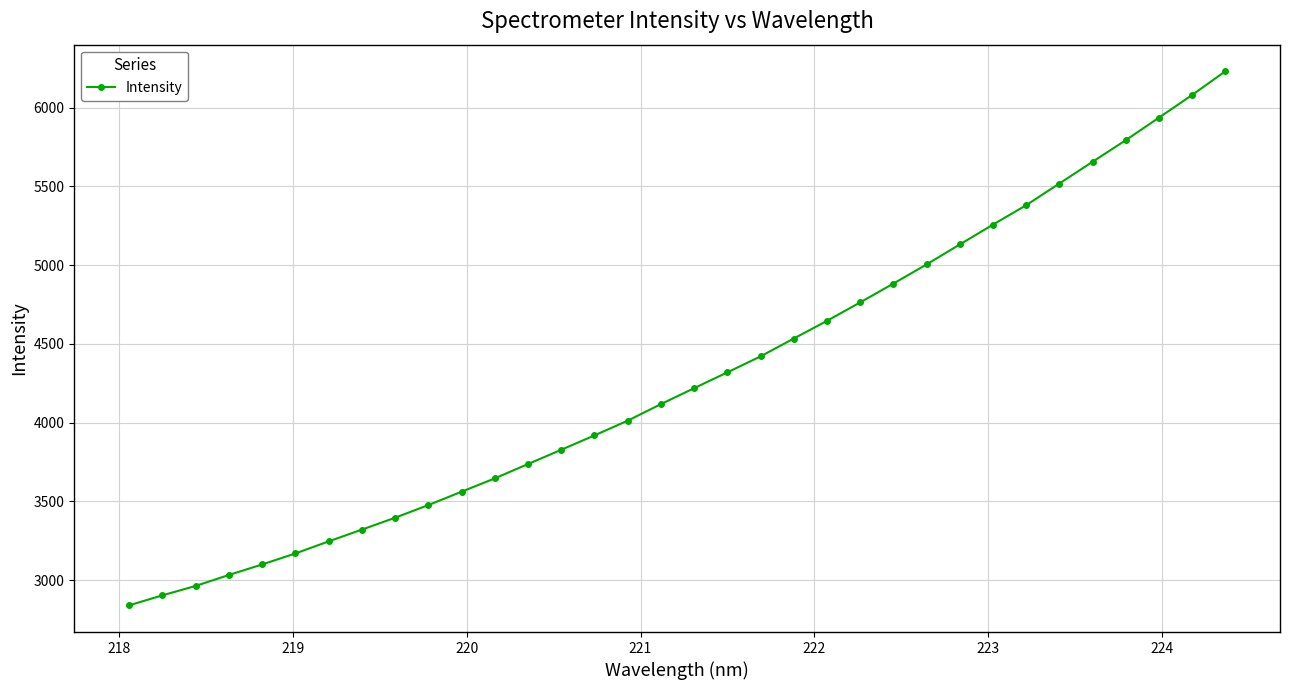

Does the chart have visible grid lines?

Yes